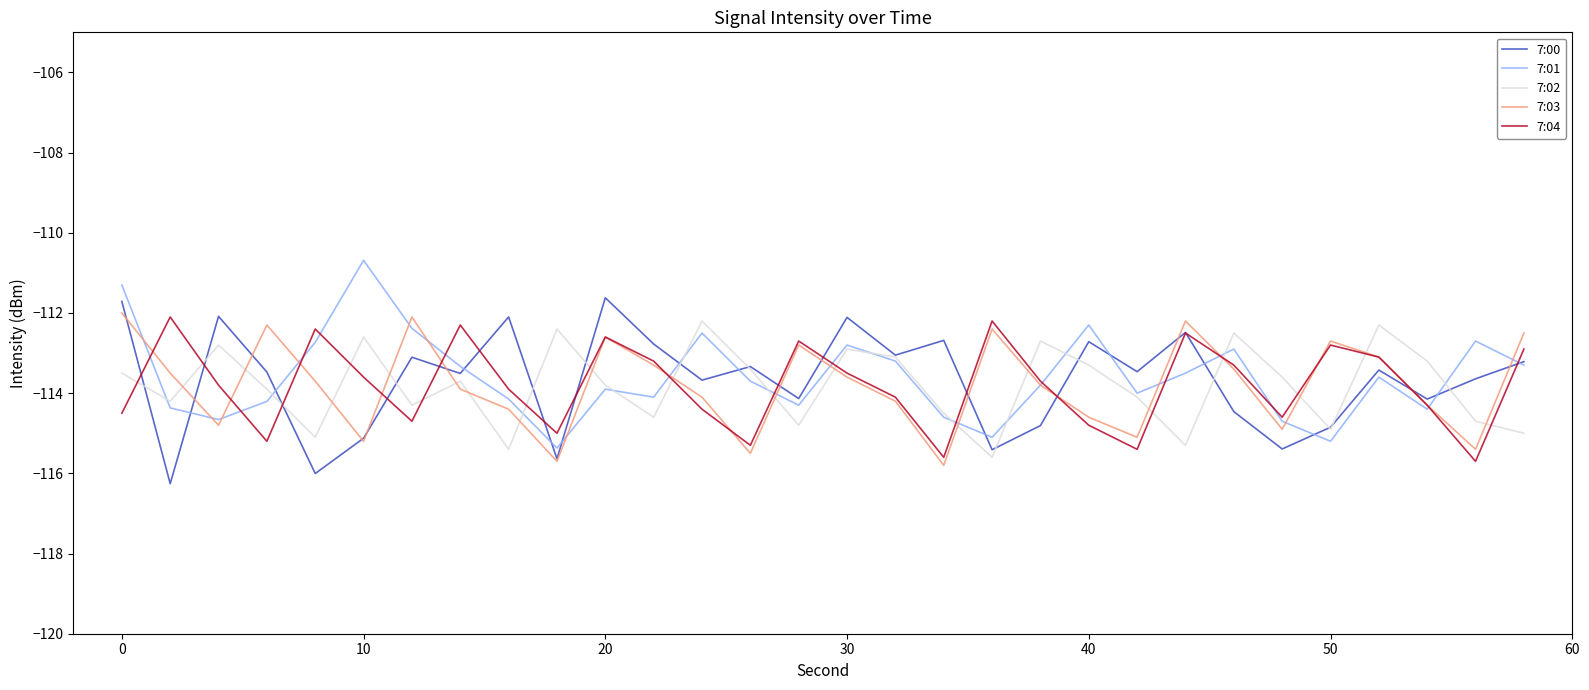

What is the maximum value for 7:02?

-112.2